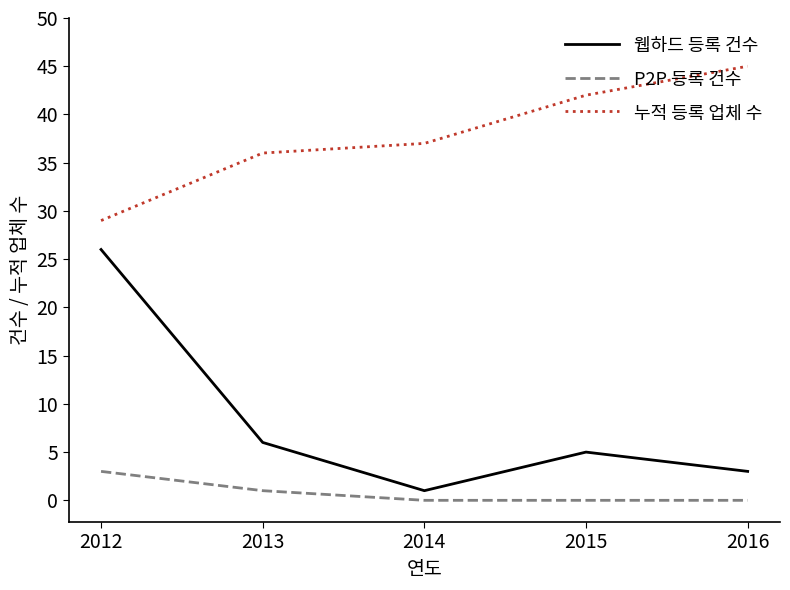

List the labels in order of 누적 등록 업체 수 value, largest first.

2016, 2015, 2014, 2013, 2012